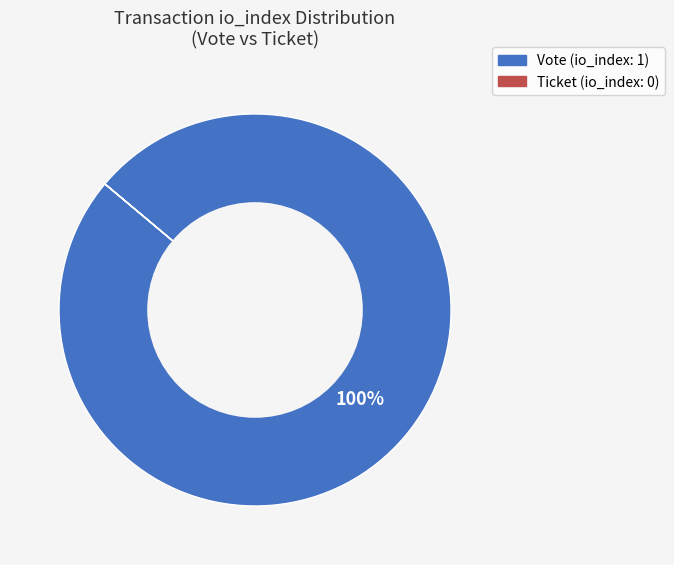

True or false: Vote accounts for 100% of the total.

True